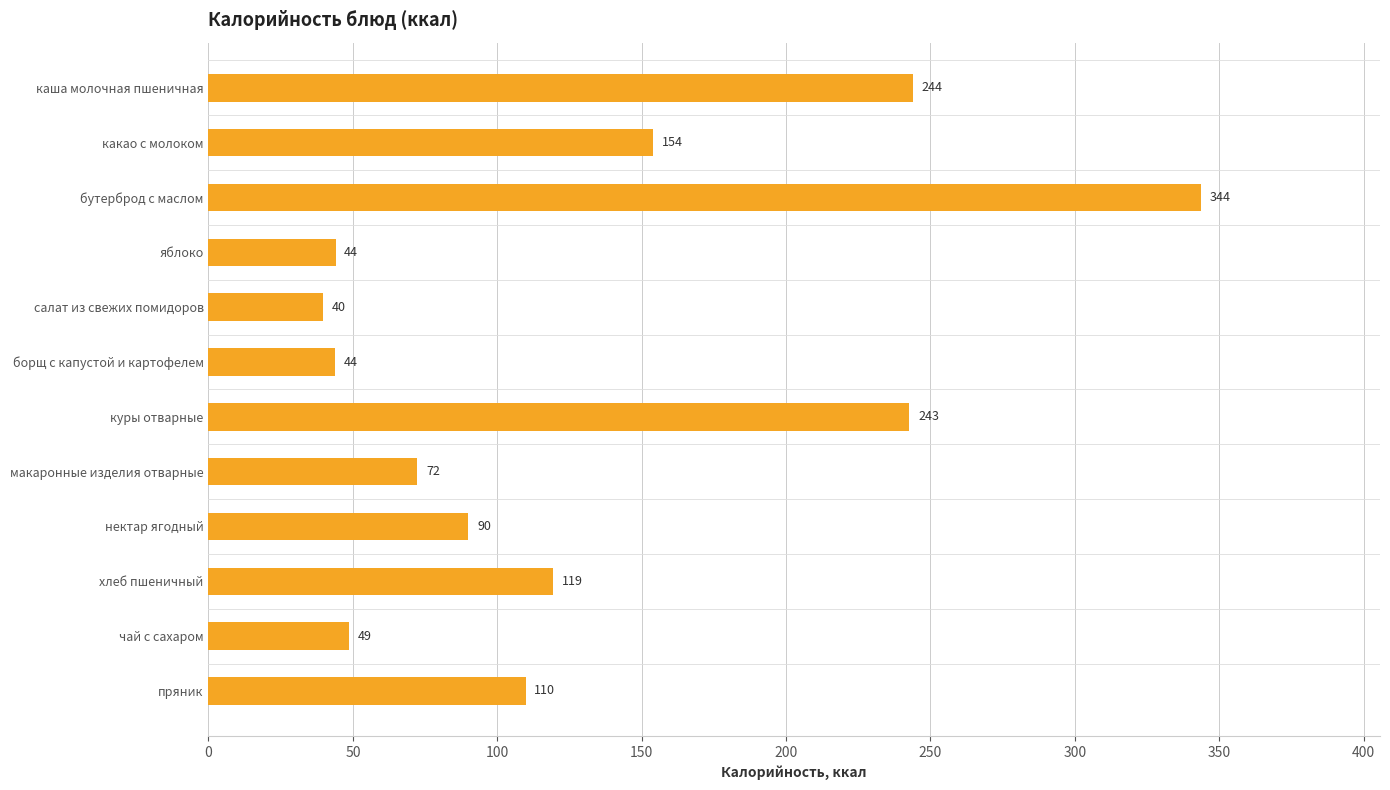

Is it true that the value at каша молочная пшеничная is 243.9?

True